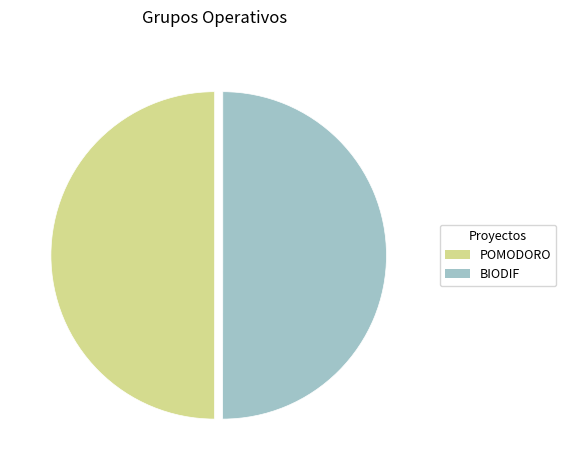

The POMODORO slice represents 40% of the pie. True or false?

False